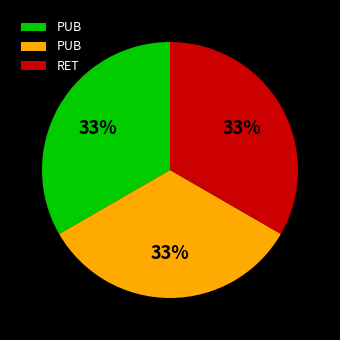

Is there any slice that represents more than half of the pie?

No